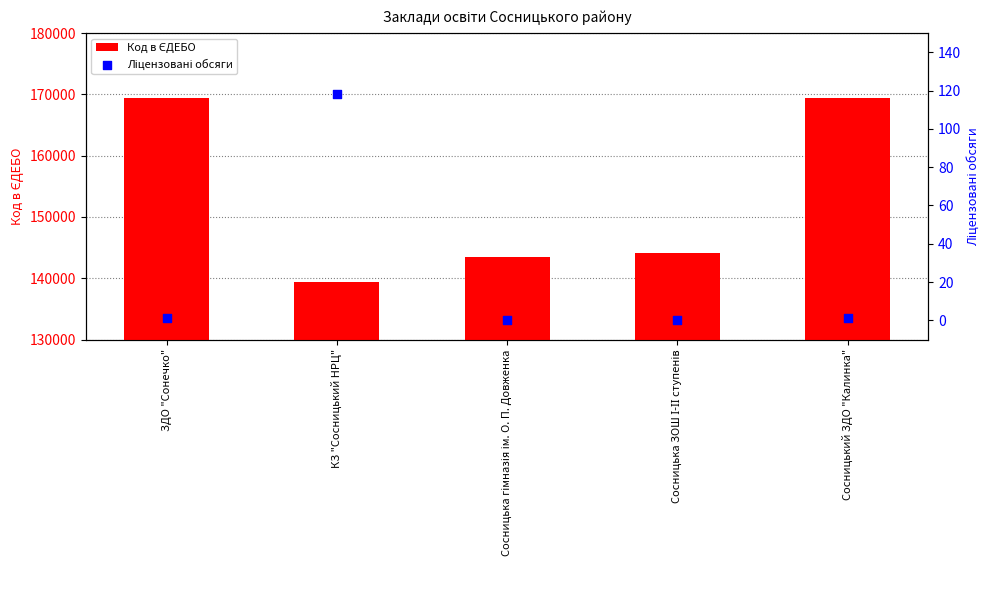

Which series contains the highest Y value?

Код в ЄДЕБО